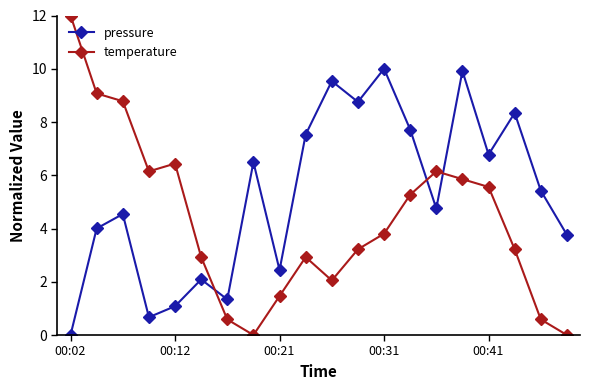

True or false: temperature and pressure cross at least once.

True